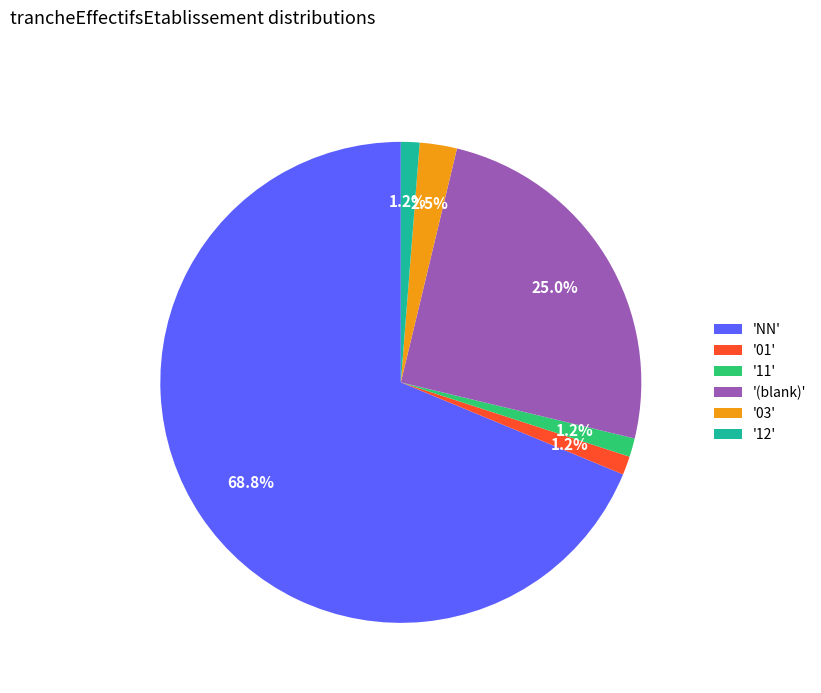

Is there a majority slice in this chart?

Yes